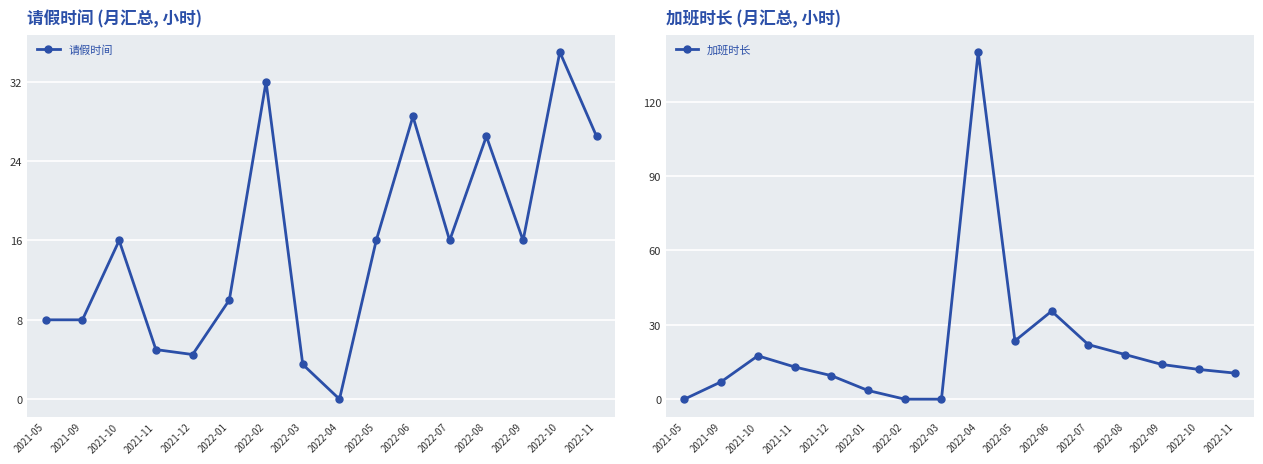

What are all the series names shown in the legend?

请假时间, 加班时长